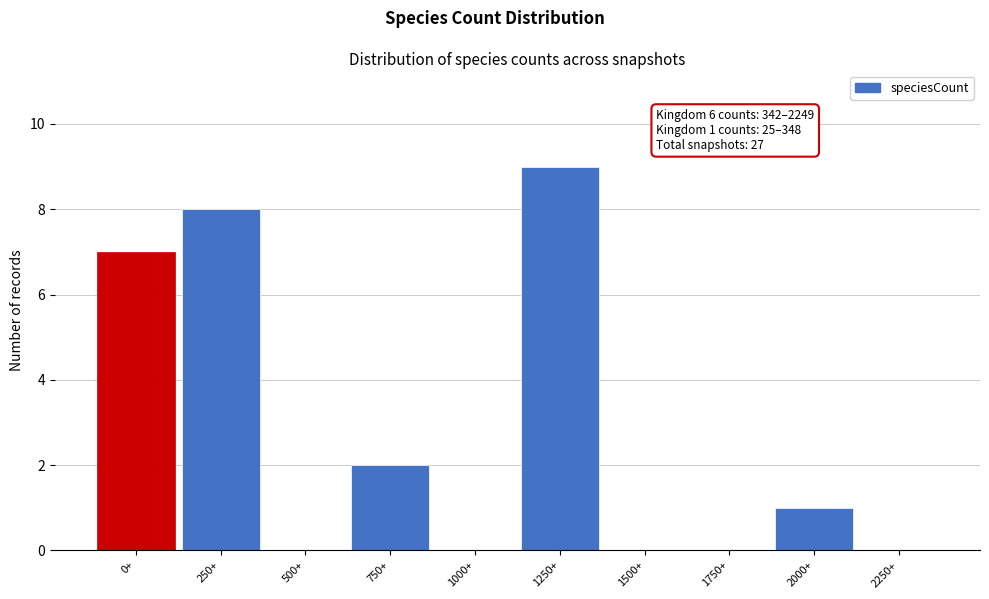

Reading left to right, list all the values displayed in this chart.

0+=7	250+=8	500+=0	750+=2	1000+=0	1250+=9	1500+=0	1750+=0	2000+=1	2250+=0